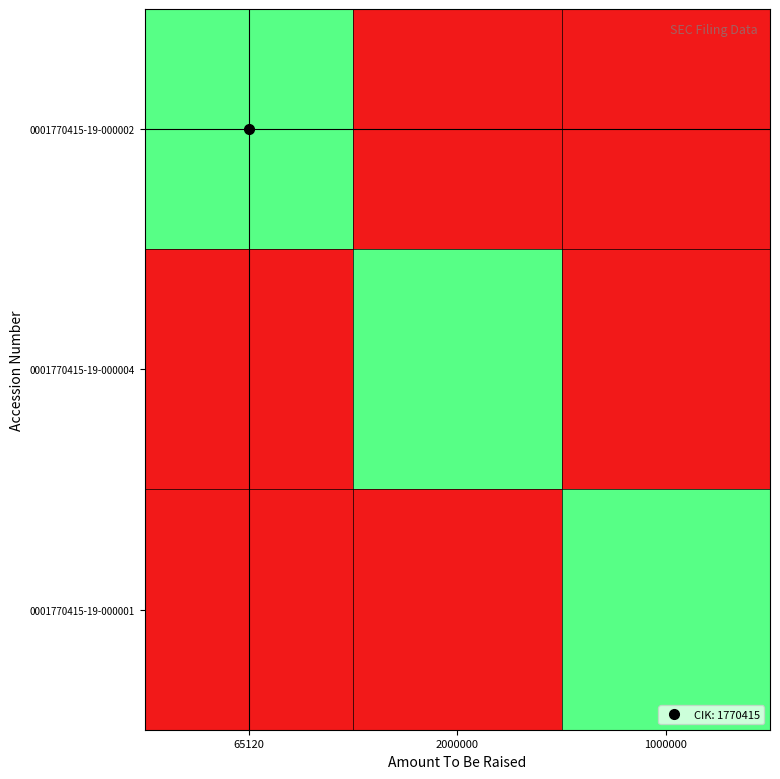

At which label does 0001770415-19-000002 reach its peak?

65120